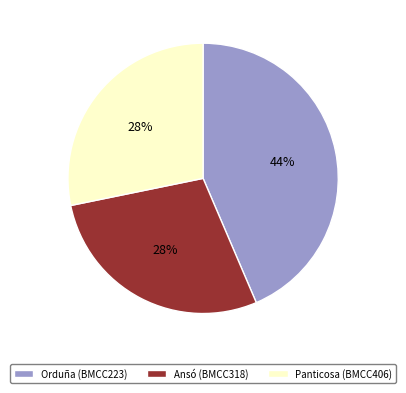

What is the ratio of the value at Panticosa (BMCC406) to the value at Orduña (BMCC223)?

0.6